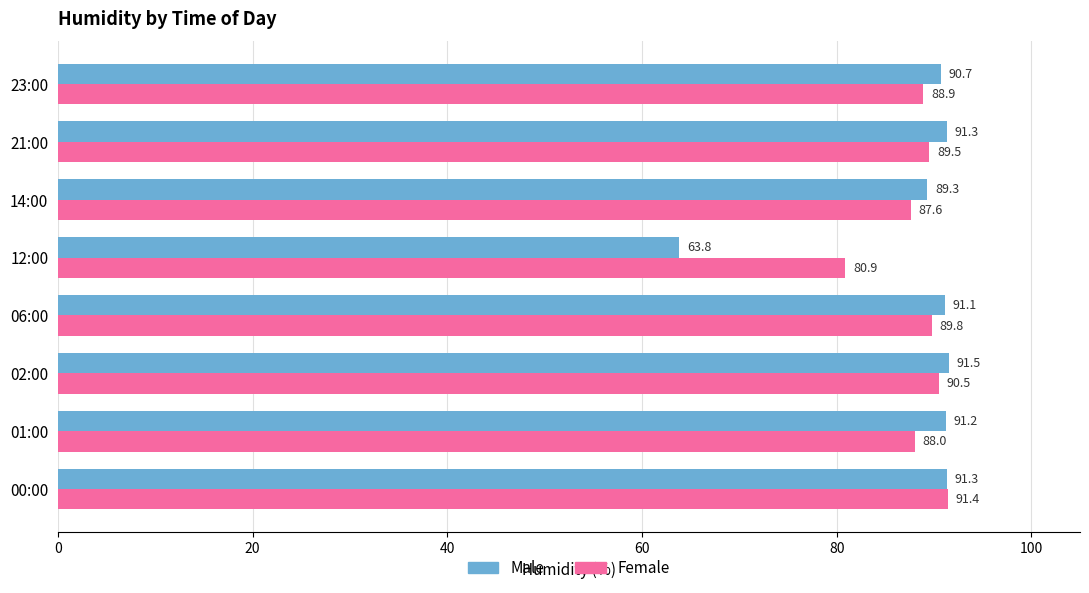

Which series has the largest total across all categories?

Female